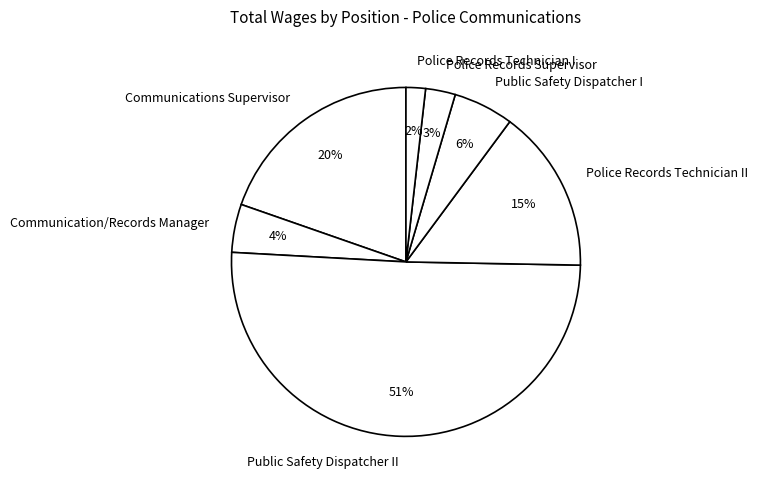

Which category has the smallest portion of the pie?

Police Records Technician I